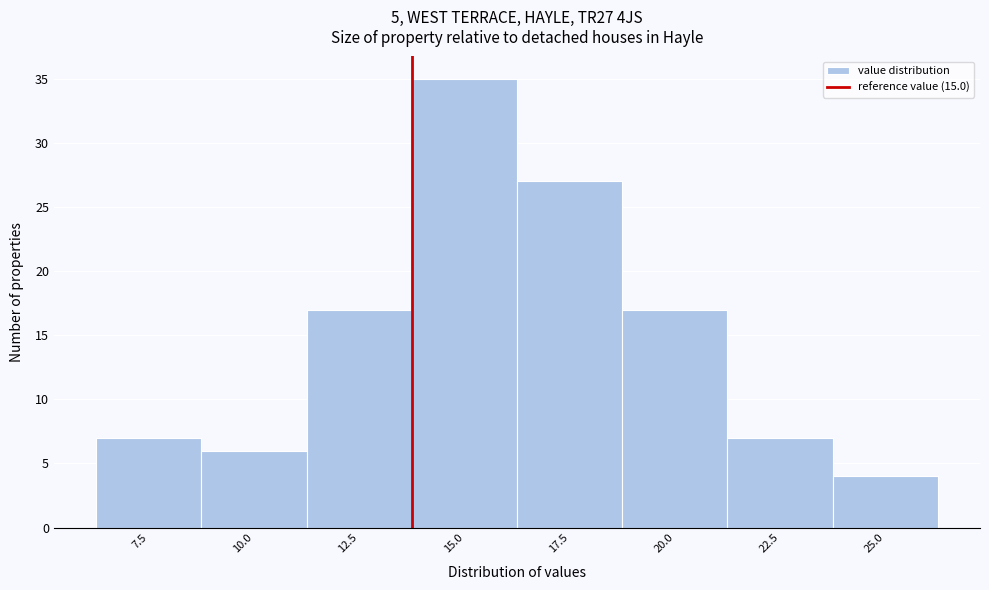

Reading left to right, list all the values displayed in this chart.

7	6	17	35	27	17	7	4